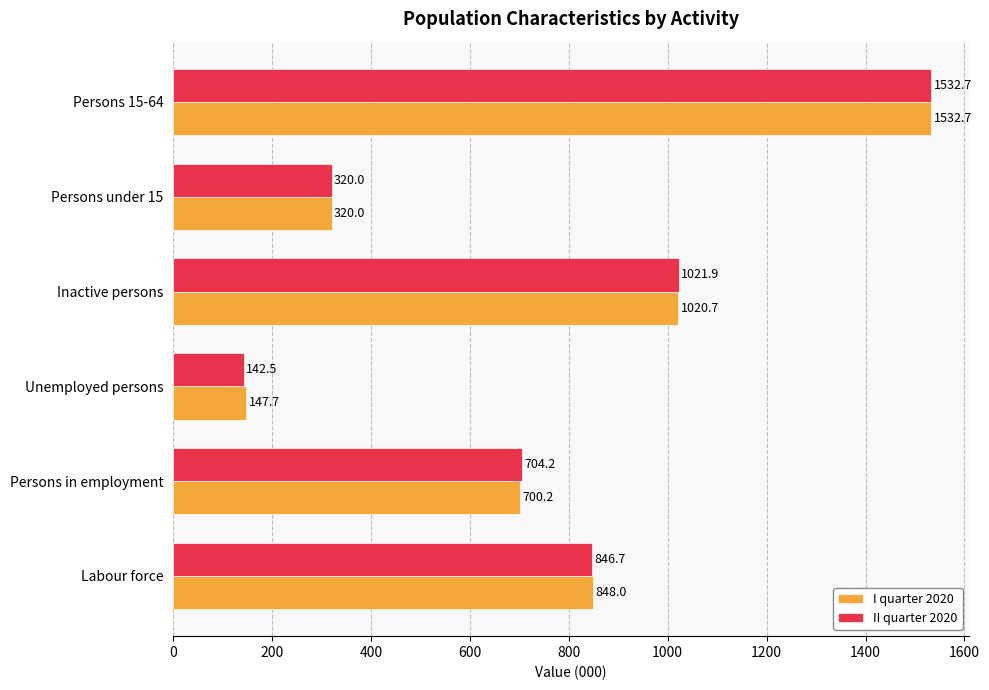

At which category is the sum across all series the highest?

Persons 15-64